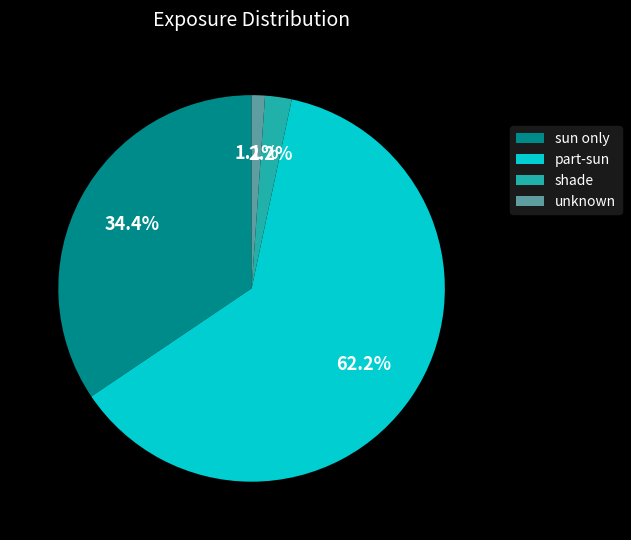

Which category has the biggest portion of the pie?

part-sun